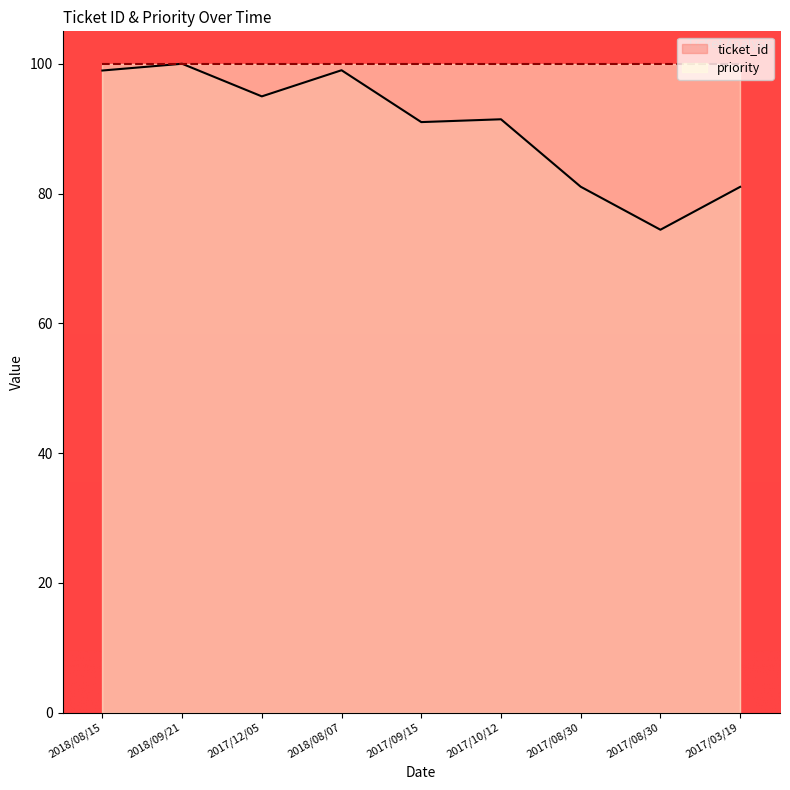

Reading right to left, extract all data points from this chart.

81.0	74.4	81.0	91.4	91.0	99.0	95.0	100.0	99.0